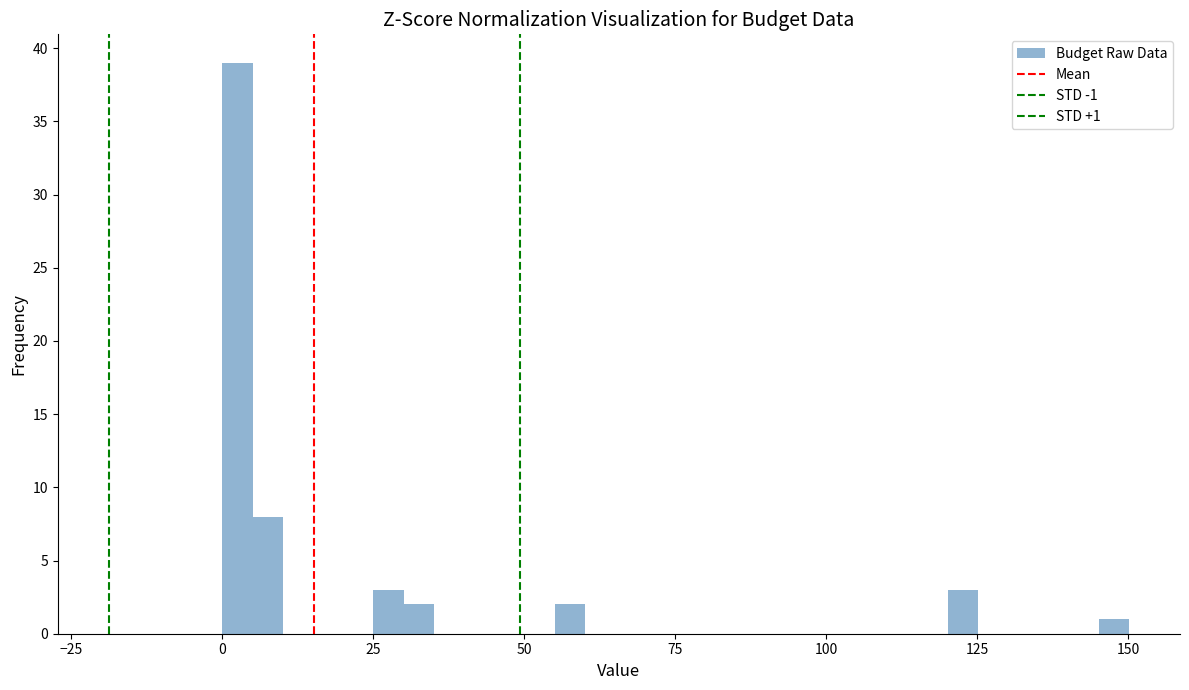

Around what value on the x-axis is the tallest bar? Give the approximate position of its centre, as read against the axis.

5